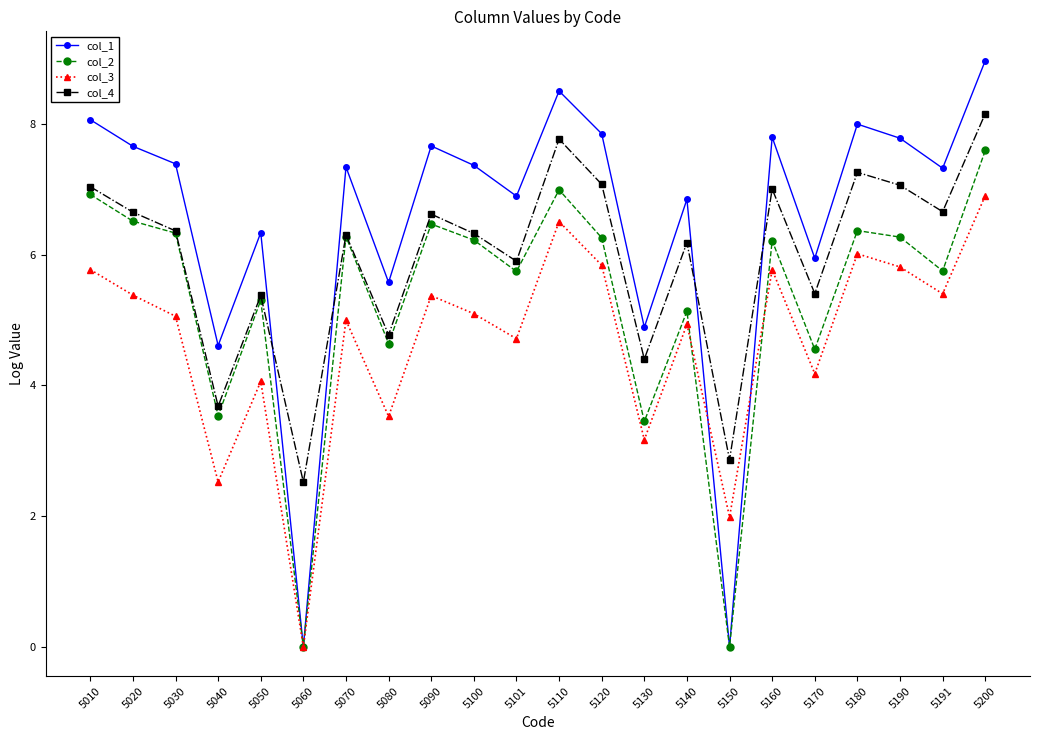

True or false: col_4 and col_3 cross at least once.

False